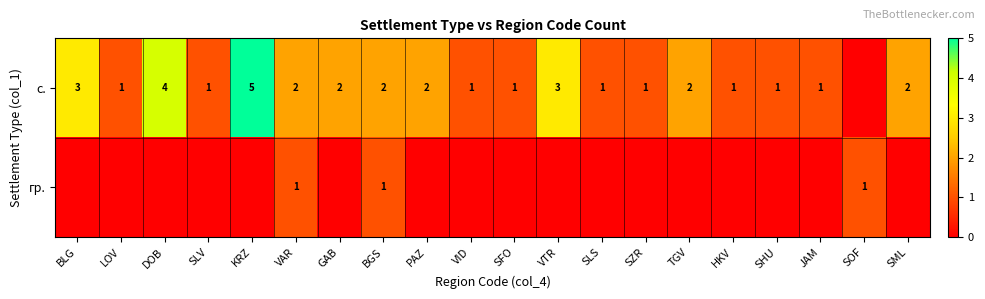

Is it true that с. equals 1 at HKV?

True